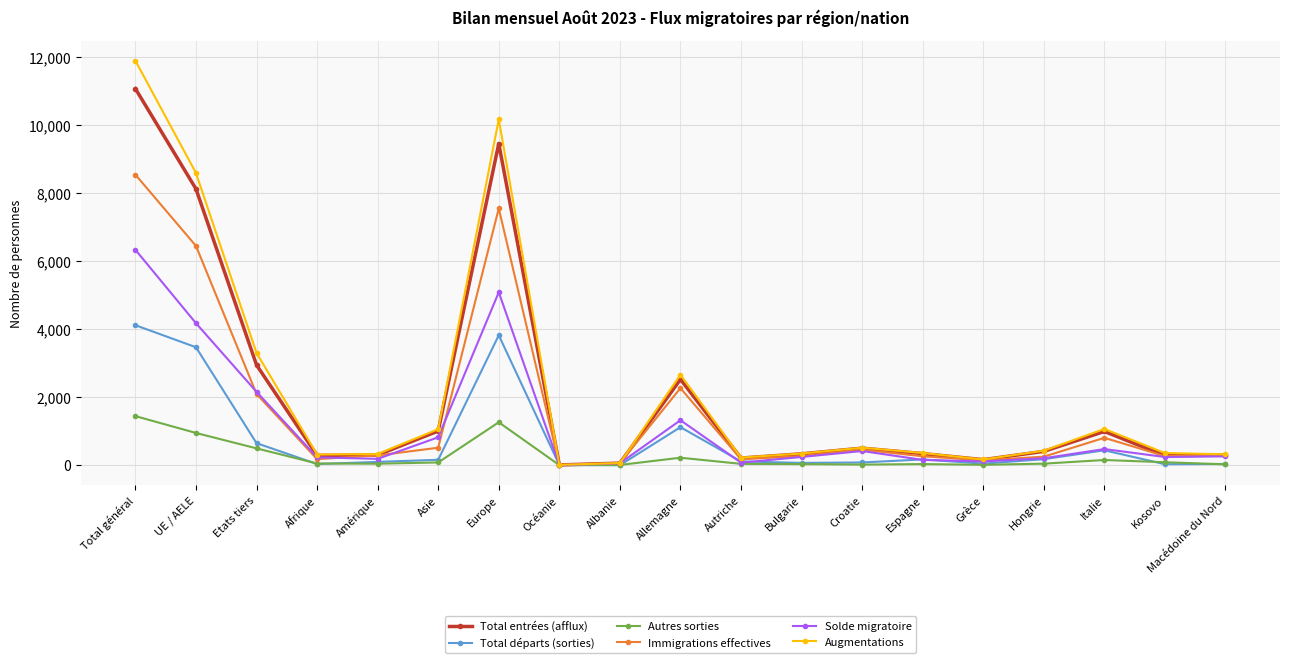

List the series in order of their peak value, lowest first.

Autres sorties, Total départs (sorties), Solde migratoire, Immigrations effectives, Total entrées (afflux), Augmentations